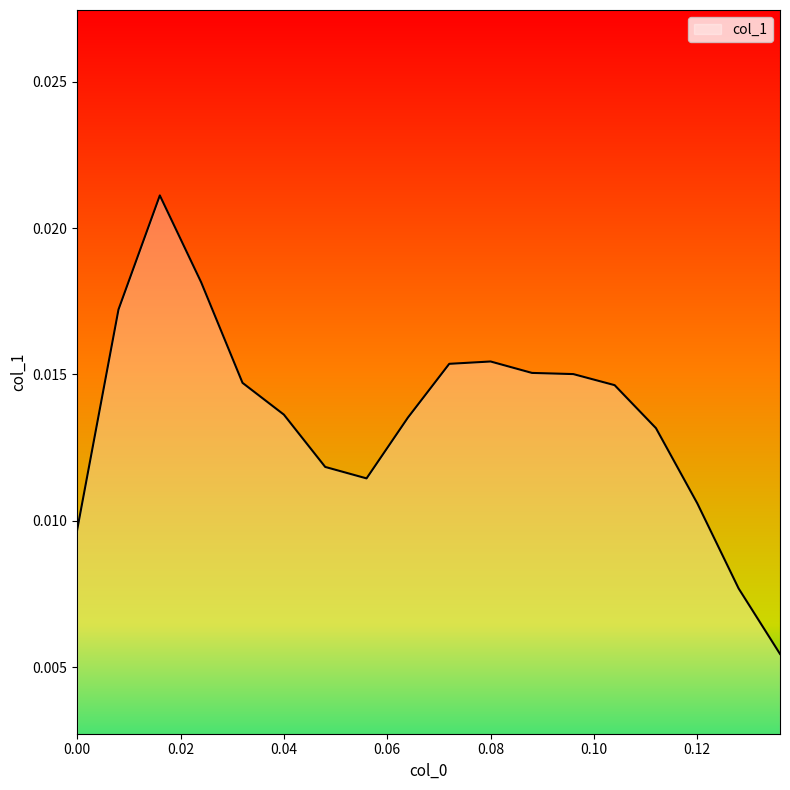

Rank the categories by value from highest to lowest.

0.016000000000000014, 0.02400000000000002, 0.008000000000000007, 0.08000000000000007, 0.07200000000000006, 0.08800000000000008, 0.09600000000000009, 0.03200000000000003, 0.10400000000000009, 0.040000000000000036, 0.06400000000000006, 0.1120000000000001, 0.04800000000000004, 0.05600000000000005, 0.1200000000000001, 0.0, 0.1280000000000001, 0.13600000000000012